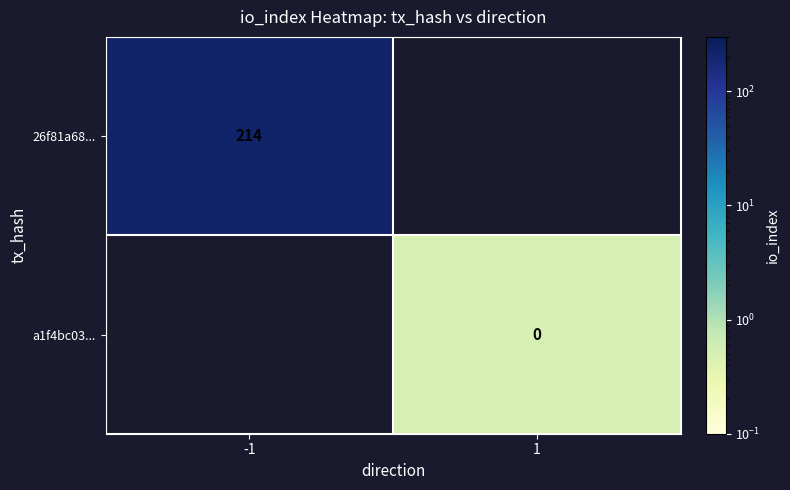

True or false: 26f81a68... has a value of 214 at -1.

True